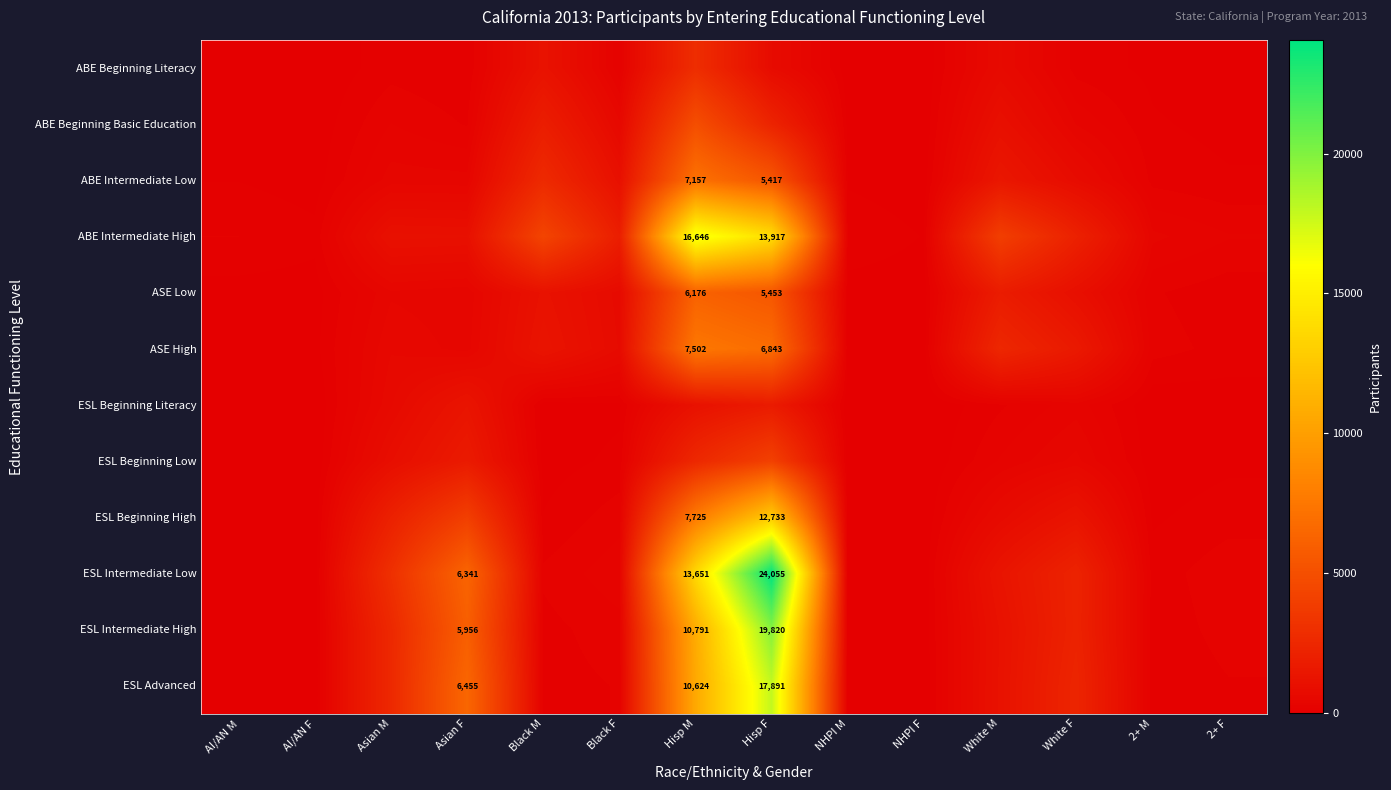

True or false: ASE Low has a value of 6176 at Hisp M.

True